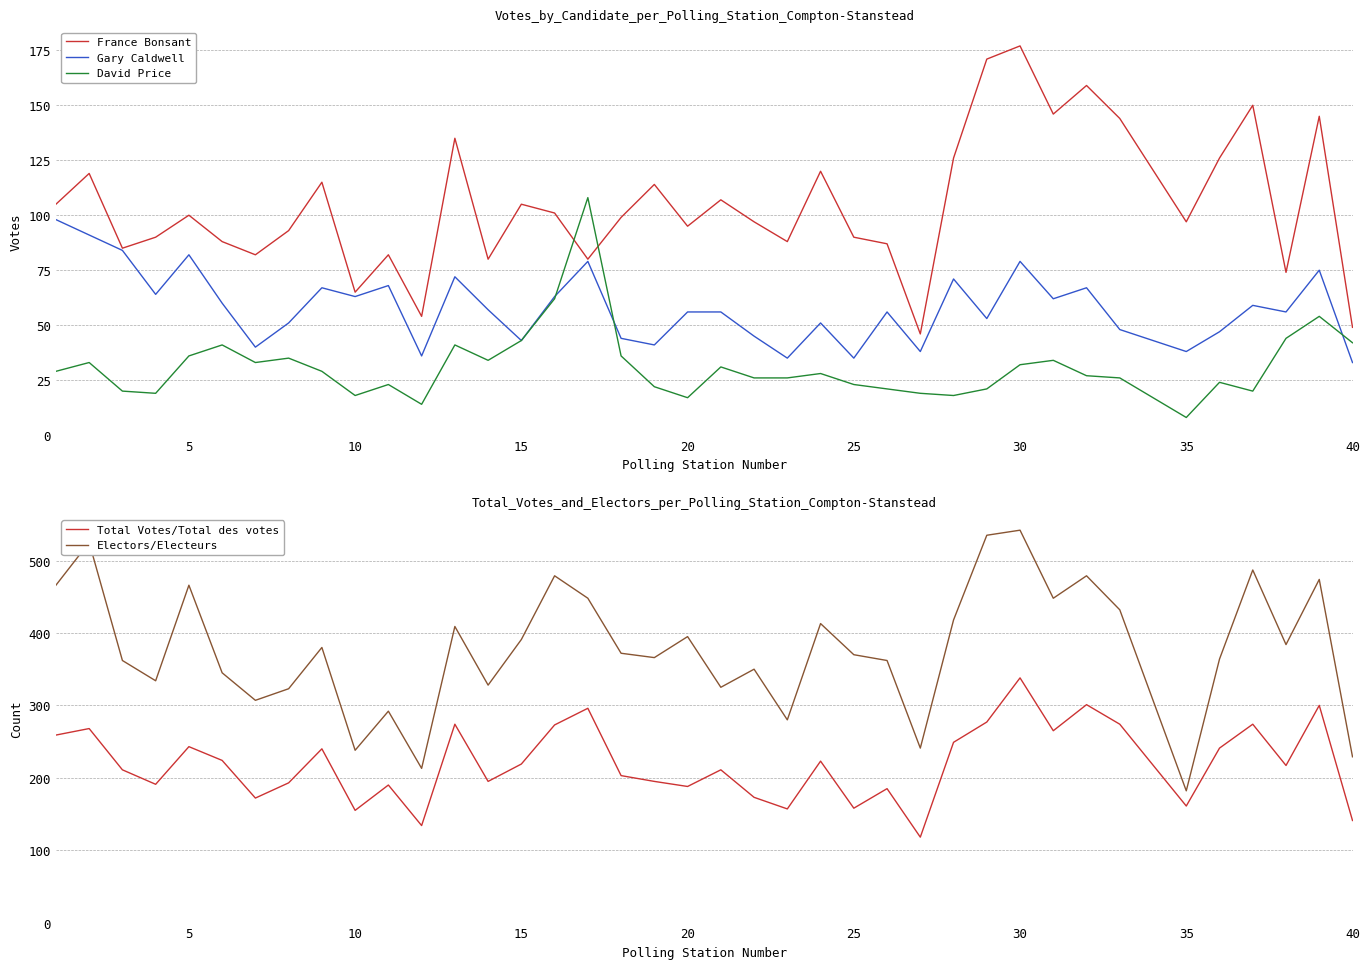

Which series ends up on top after the final intersection of France Bonsant and David Price?

France Bonsant